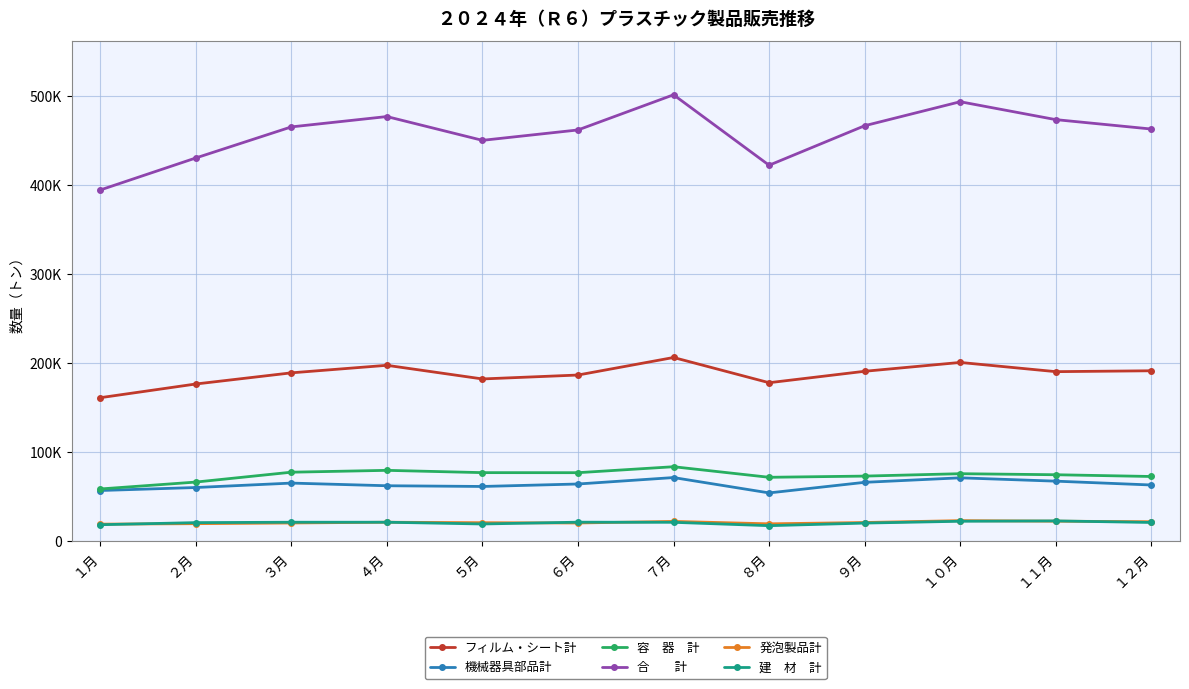

Does the chart have visible grid lines?

Yes